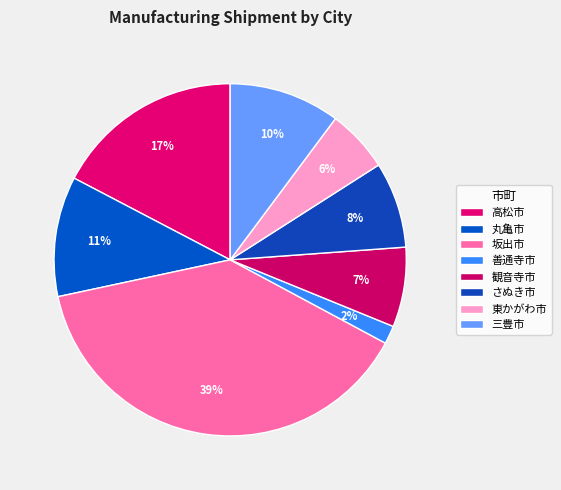

Combined, do 観音寺市 and 坂出市 account for over 50%?

No